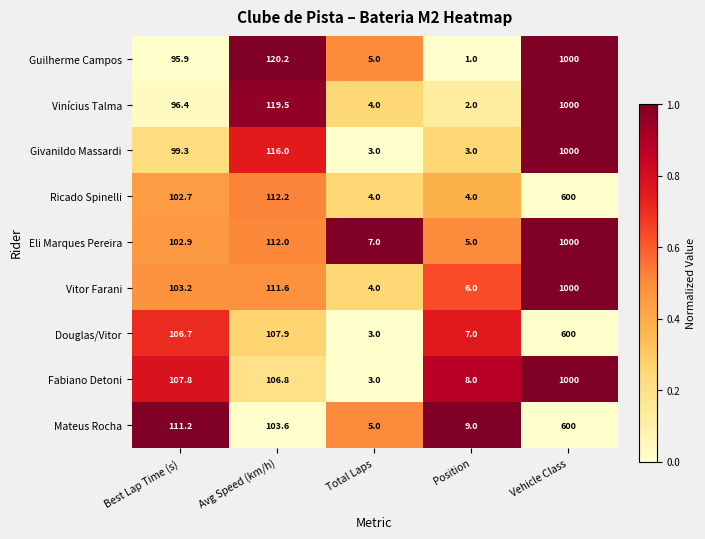

How many values in the Eli Marques Pereira series are below 102?

2